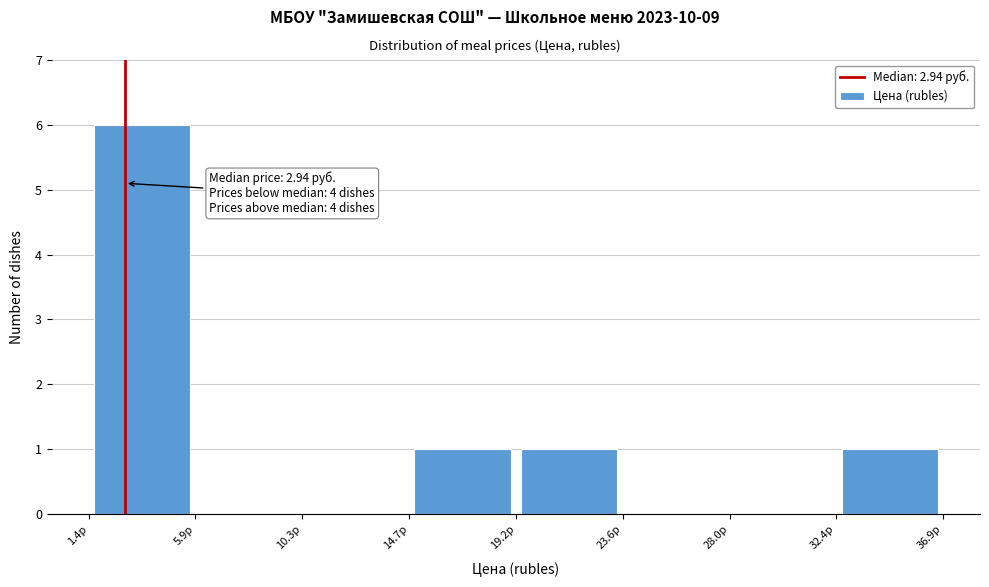

Over which range of the x-axis is the bar tallest?

1.5 to 6.0